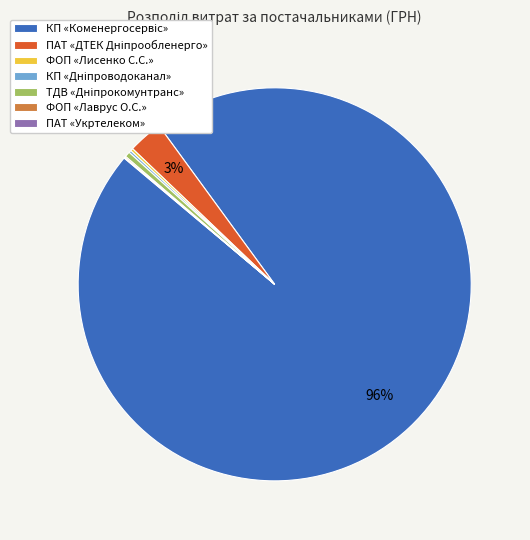

Does any single category account for the majority?

Yes